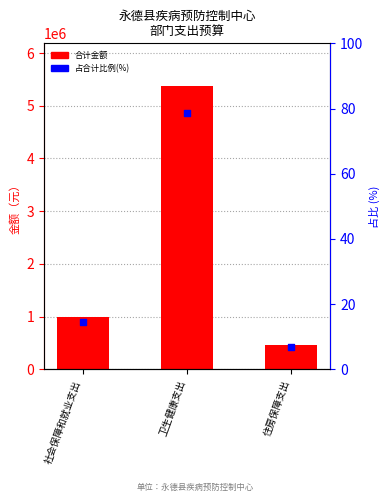

Which series reaches the maximum Y coordinate?

合计